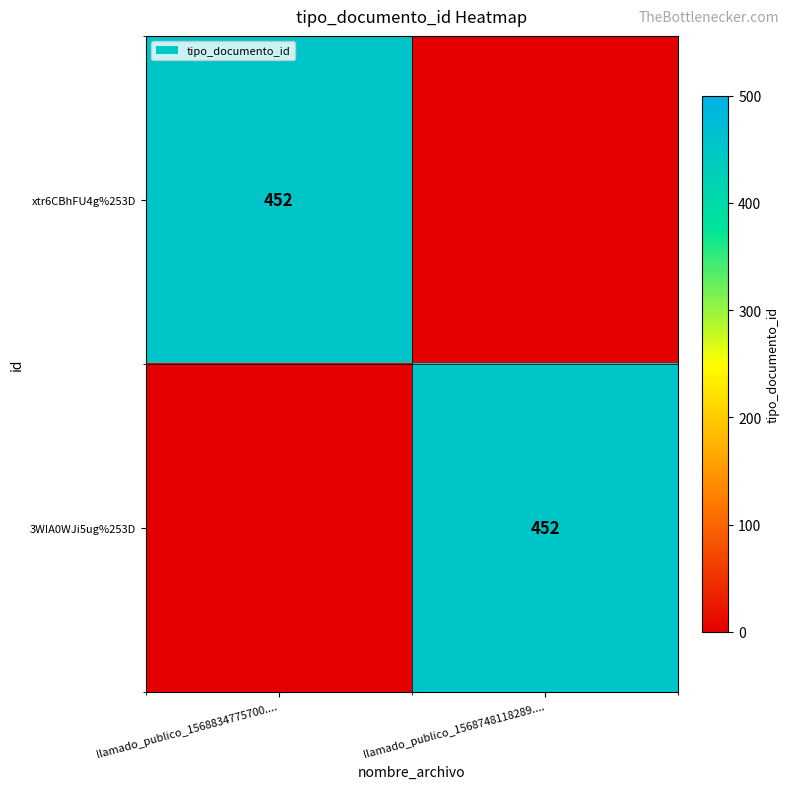

Is it true that 3WIA0WJi5ug%253D equals 452 at llamado_publico_1568748118289....?

True